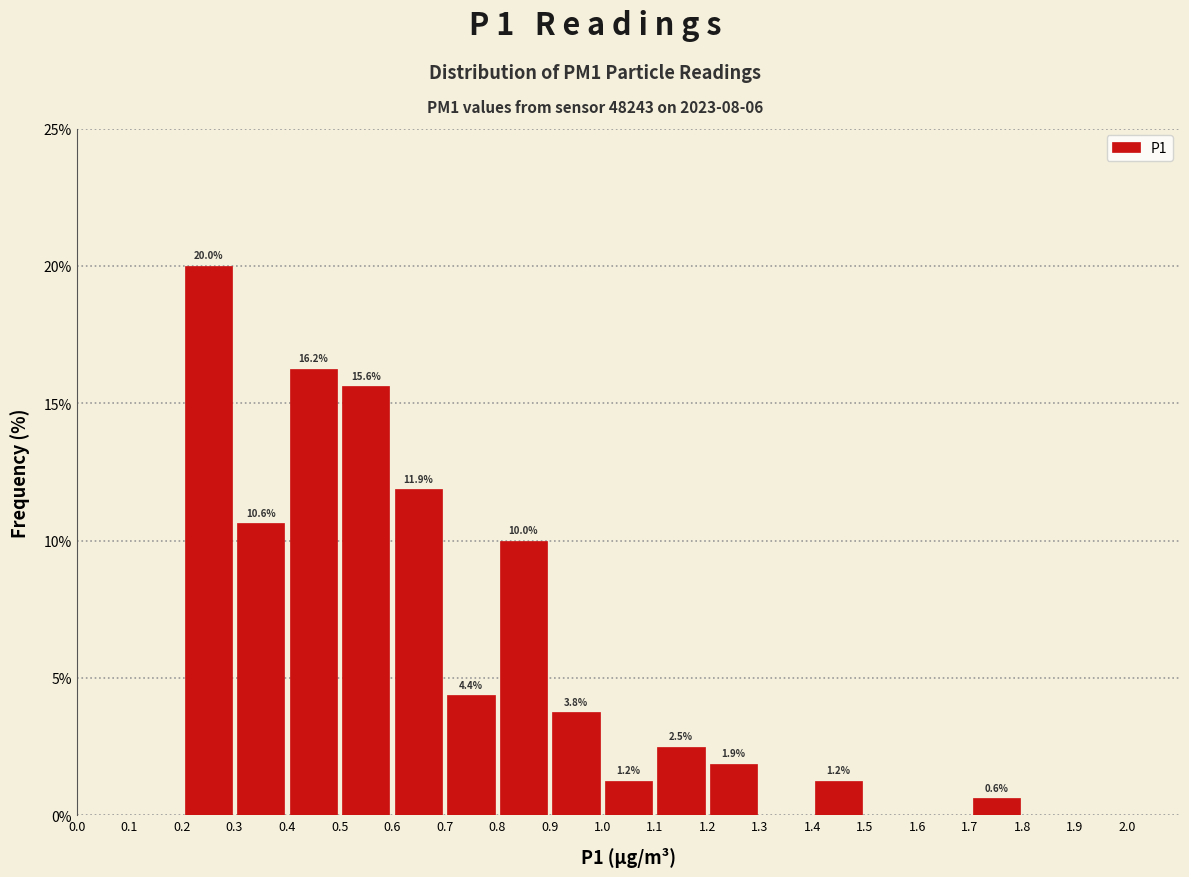

Which range on the x-axis has the tallest bar?

0.2 to 0.3